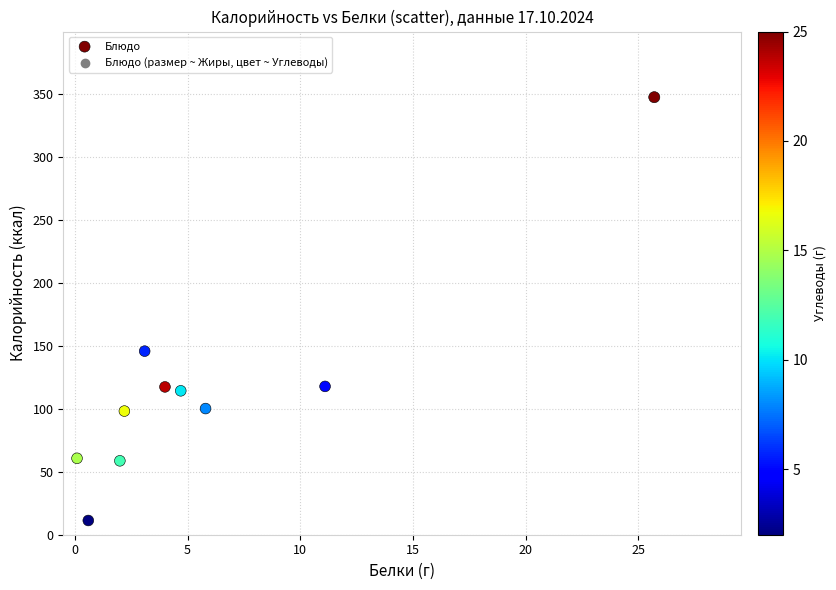

What Y value in the scatter plot is closest to 179?

145.8